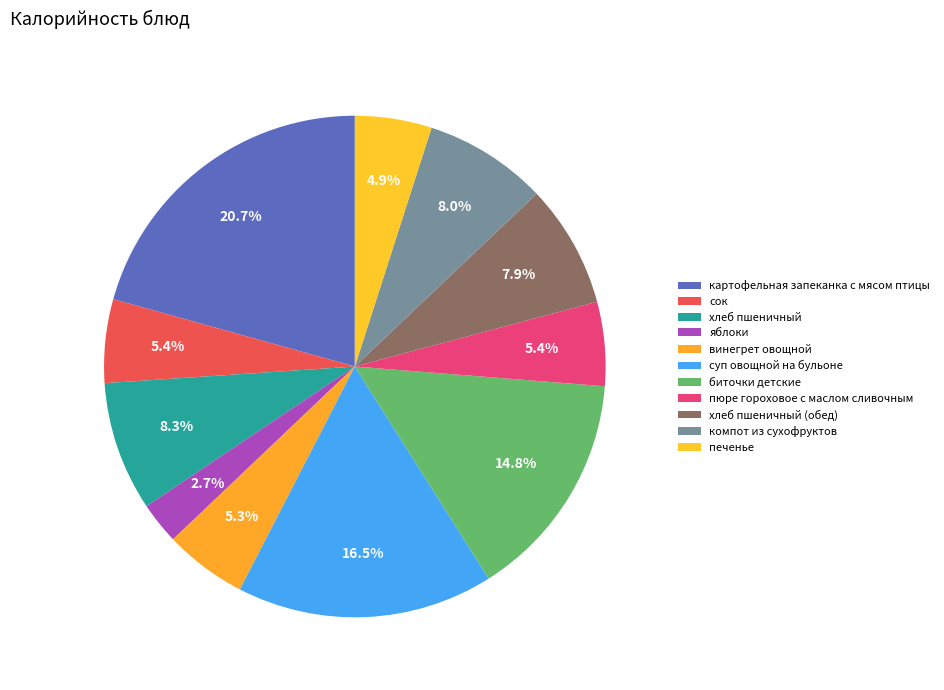

How many segments does this pie chart have?

11